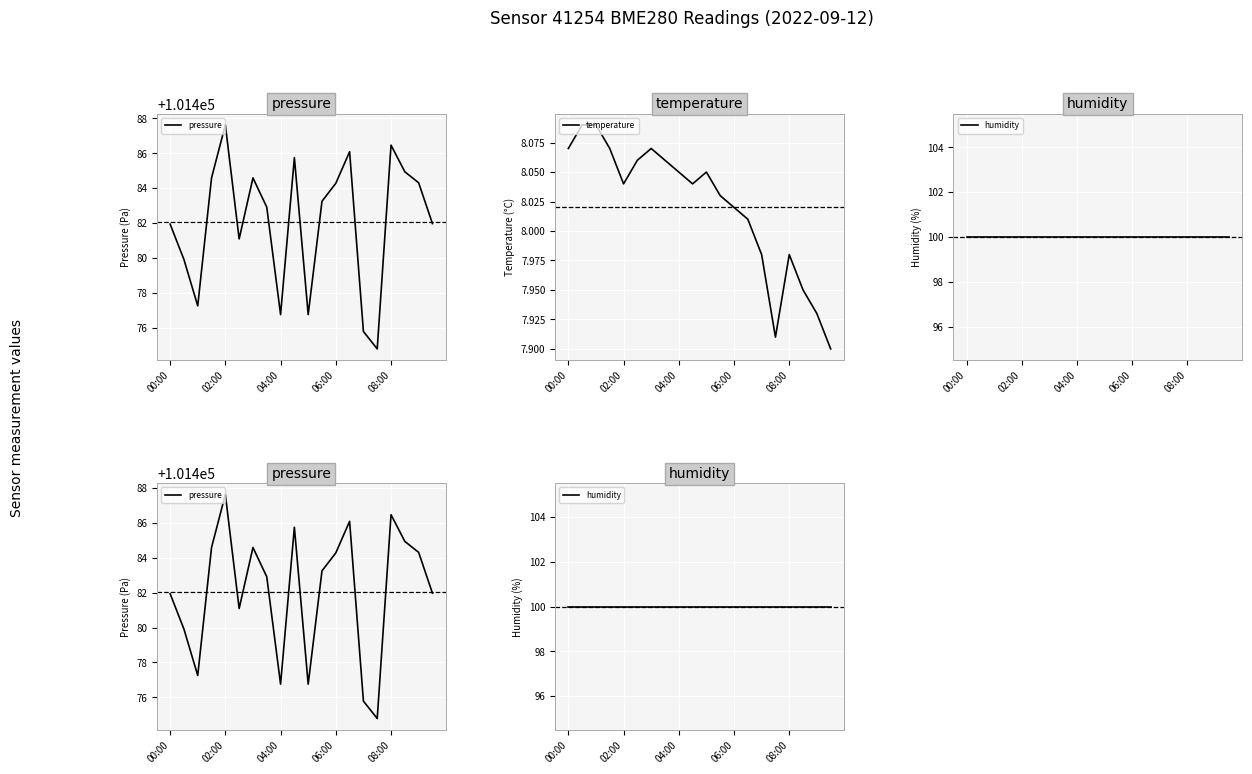

At which label does temperature first exceed 8?

00:00